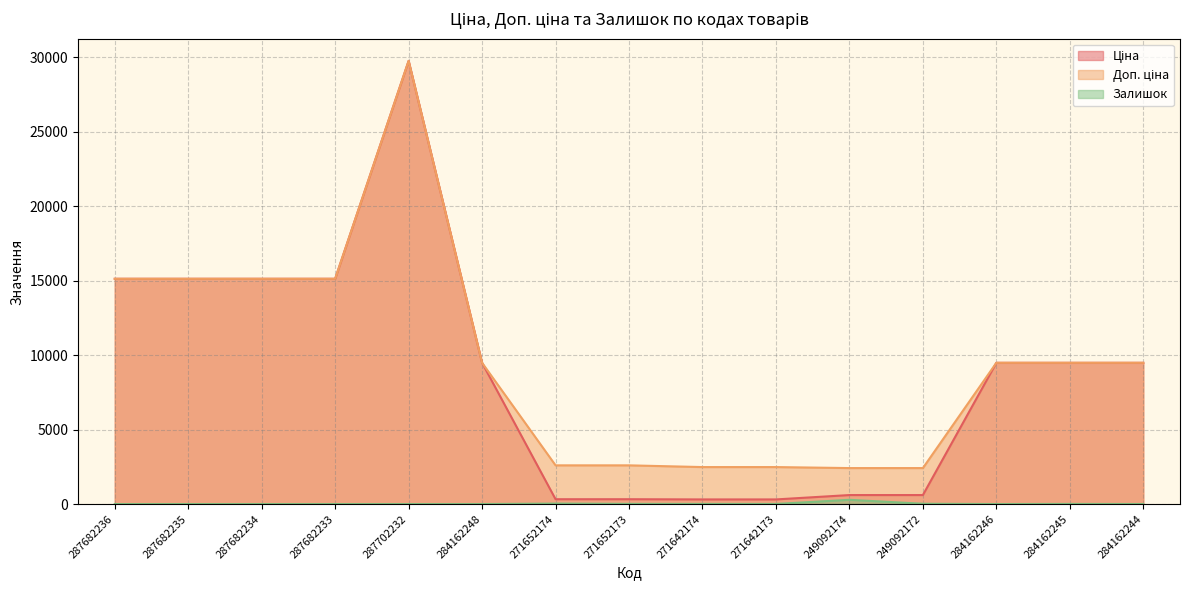

What is the label of the 13th point from the left?

284162246